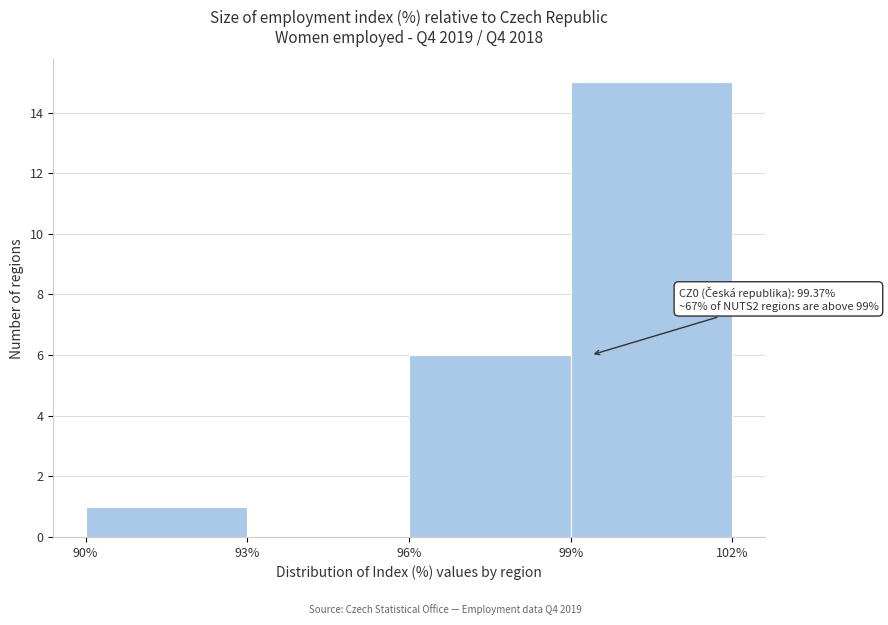

Over which range of the x-axis is the bar tallest?

99% to 102%